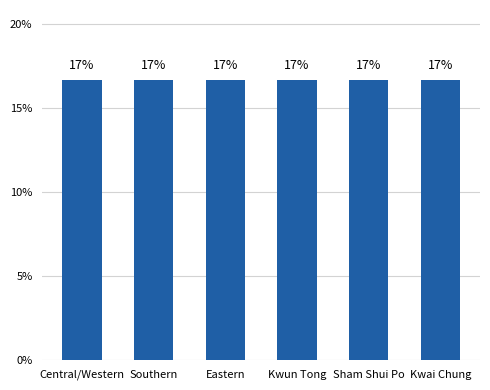

What position from the left is Kwun Tong?

4